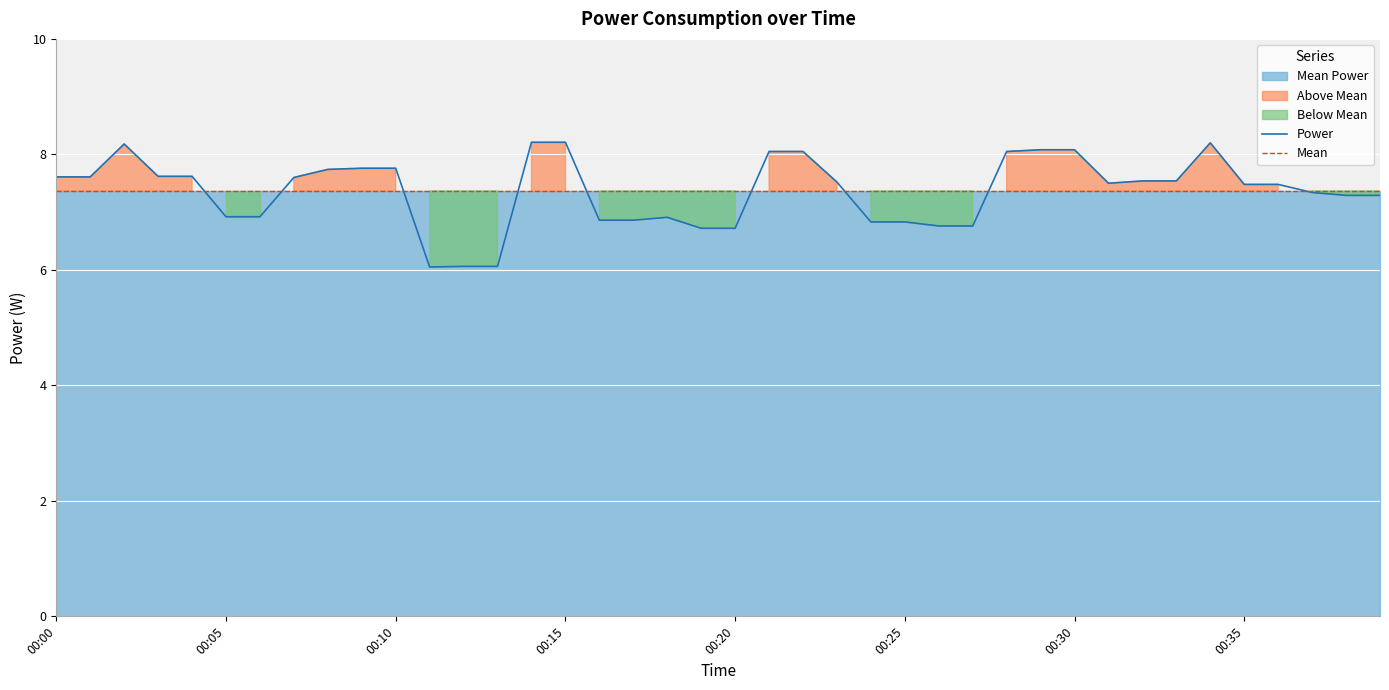

What is the minimum value for Mean?

7.4